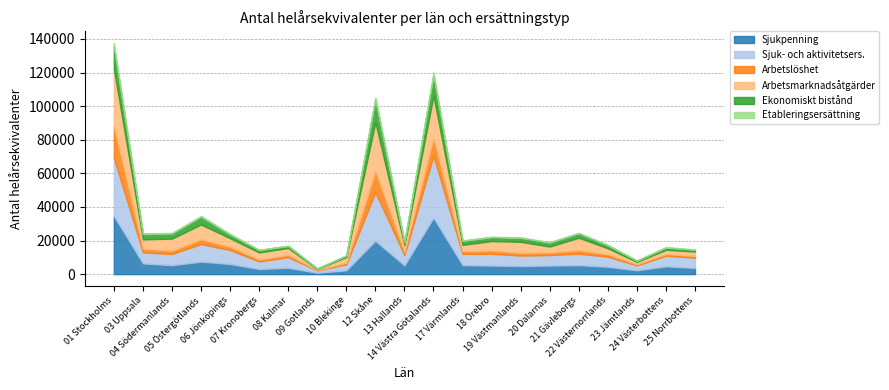

Reading left to right, list all the values displayed in this chart.

Sjukpenning: 34561.0	6403.5	5299.0	7448.2	6031.8	3025.8	3763.3	792.6	2281.0	19823.0	5211.0	33551.2	5359.4	5087.1	4815.5	5088.8	5336.4	4379.2	2251.3	4640.0	3663.8
Sjuk- och aktivitetsers.: 34743.9	6588.3	6701.6	10407.3	8315.0	4526.4	6368.6	1386.9	3634.6	28965.6	6102.0	36928.6	6689.6	7022.2	6248.6	6273.9	6828.0	6013.0	2937.1	6348.5	6057.6
Arbetslöshet: 18957.5	2090.3	1953.1	2835.6	1973.5	1135.5	1277.0	265.0	931.4	12700.0	1906.9	10610.8	1515.2	1943.0	1659.3	1532.6	2006.6	1437.6	639.6	951.1	1089.5
Arbetsmarknadsåtgärder: 34029.7	5633.0	7193.4	8854.3	5063.2	4221.3	4173.8	563.3	3386.3	28888.9	4036.6	25156.5	3865.2	5630.1	6505.9	3542.2	7480.9	3564.4	1460.8	2555.8	2634.1
Ekonomiskt bistånd: 13297.6	3156.5	3054.0	4657.9	2217.8	1455.0	1177.5	372.3	809.9	13563.9	1567.5	12158.0	2360.2	2331.2	2405.4	2327.4	2652.4	1809.0	722.2	1302.0	1036.7
Etableringsersättning: 2096.3	414.7	328.7	472.8	421.6	130.2	237.8	68.5	143.1	1200.8	380.1	1732.3	306.8	256.9	276.6	308.6	306.3	156.4	126.9	284.2	250.0